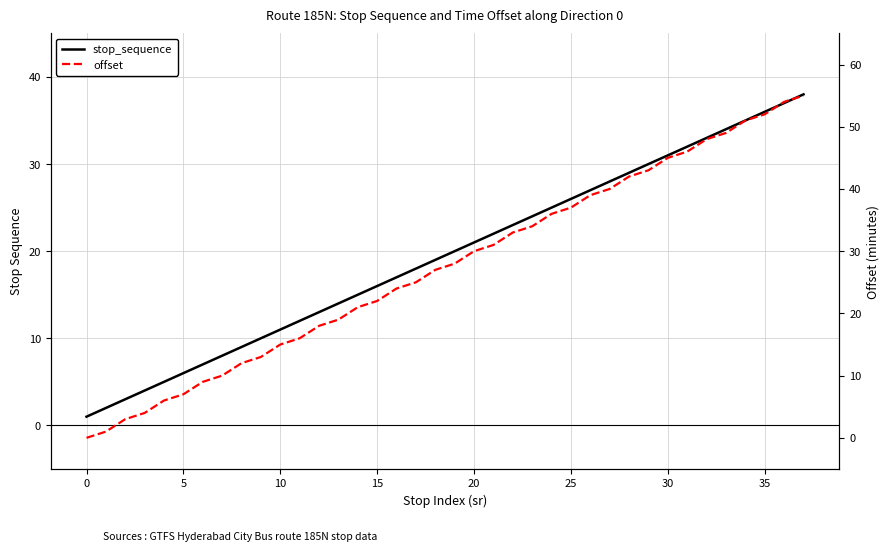

Rank the series by their average value, from lowest to highest.

stop_sequence, offset